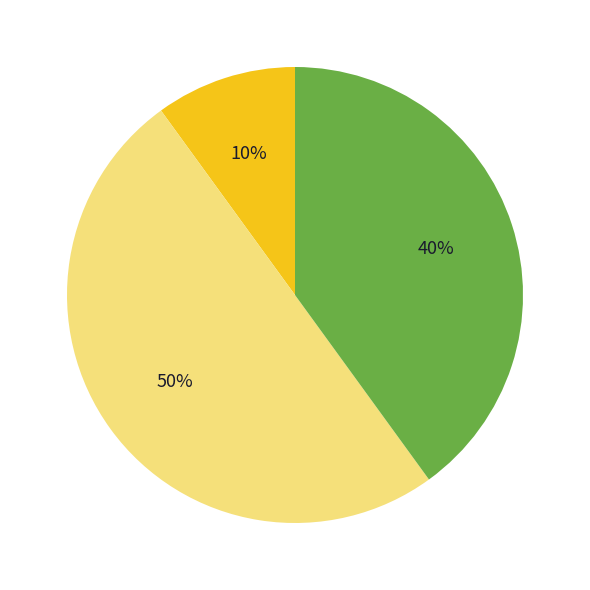

Count the number of slices in the pie.

3